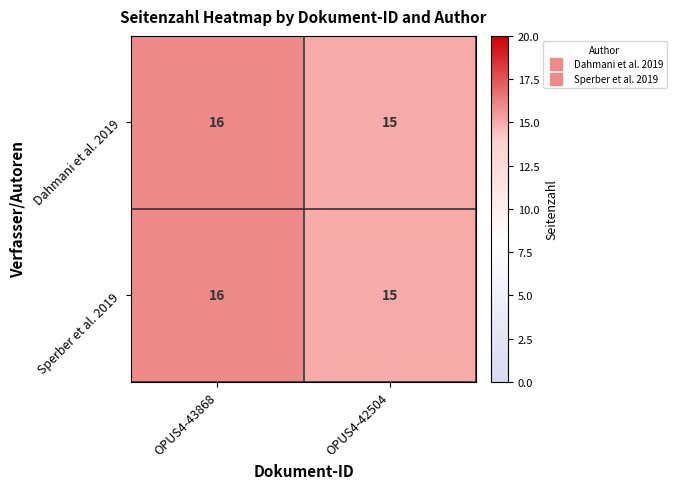

How many distinct data groups are displayed?

2